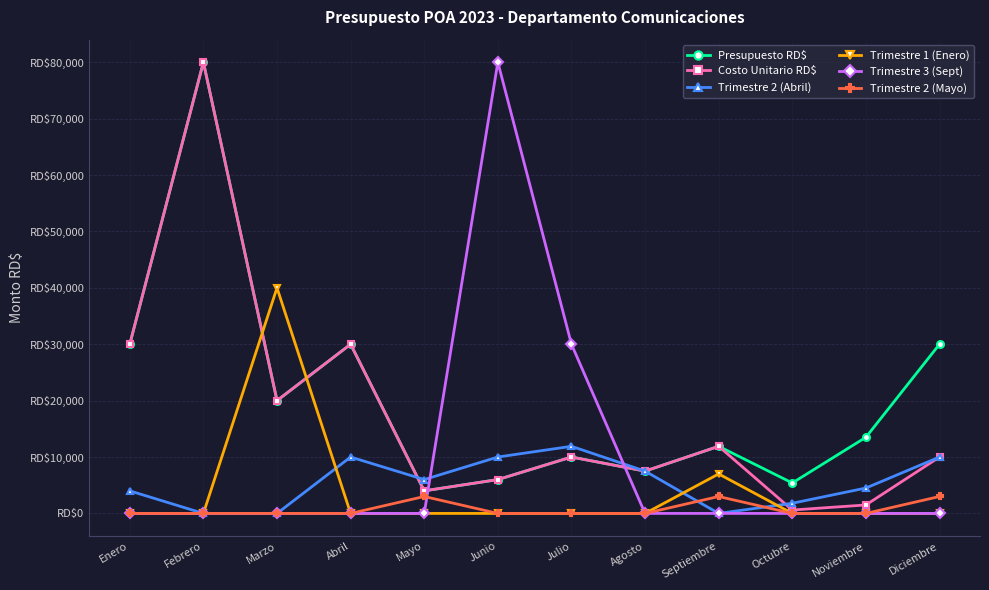

What is the difference between the highest and lowest values at Junio?

80000